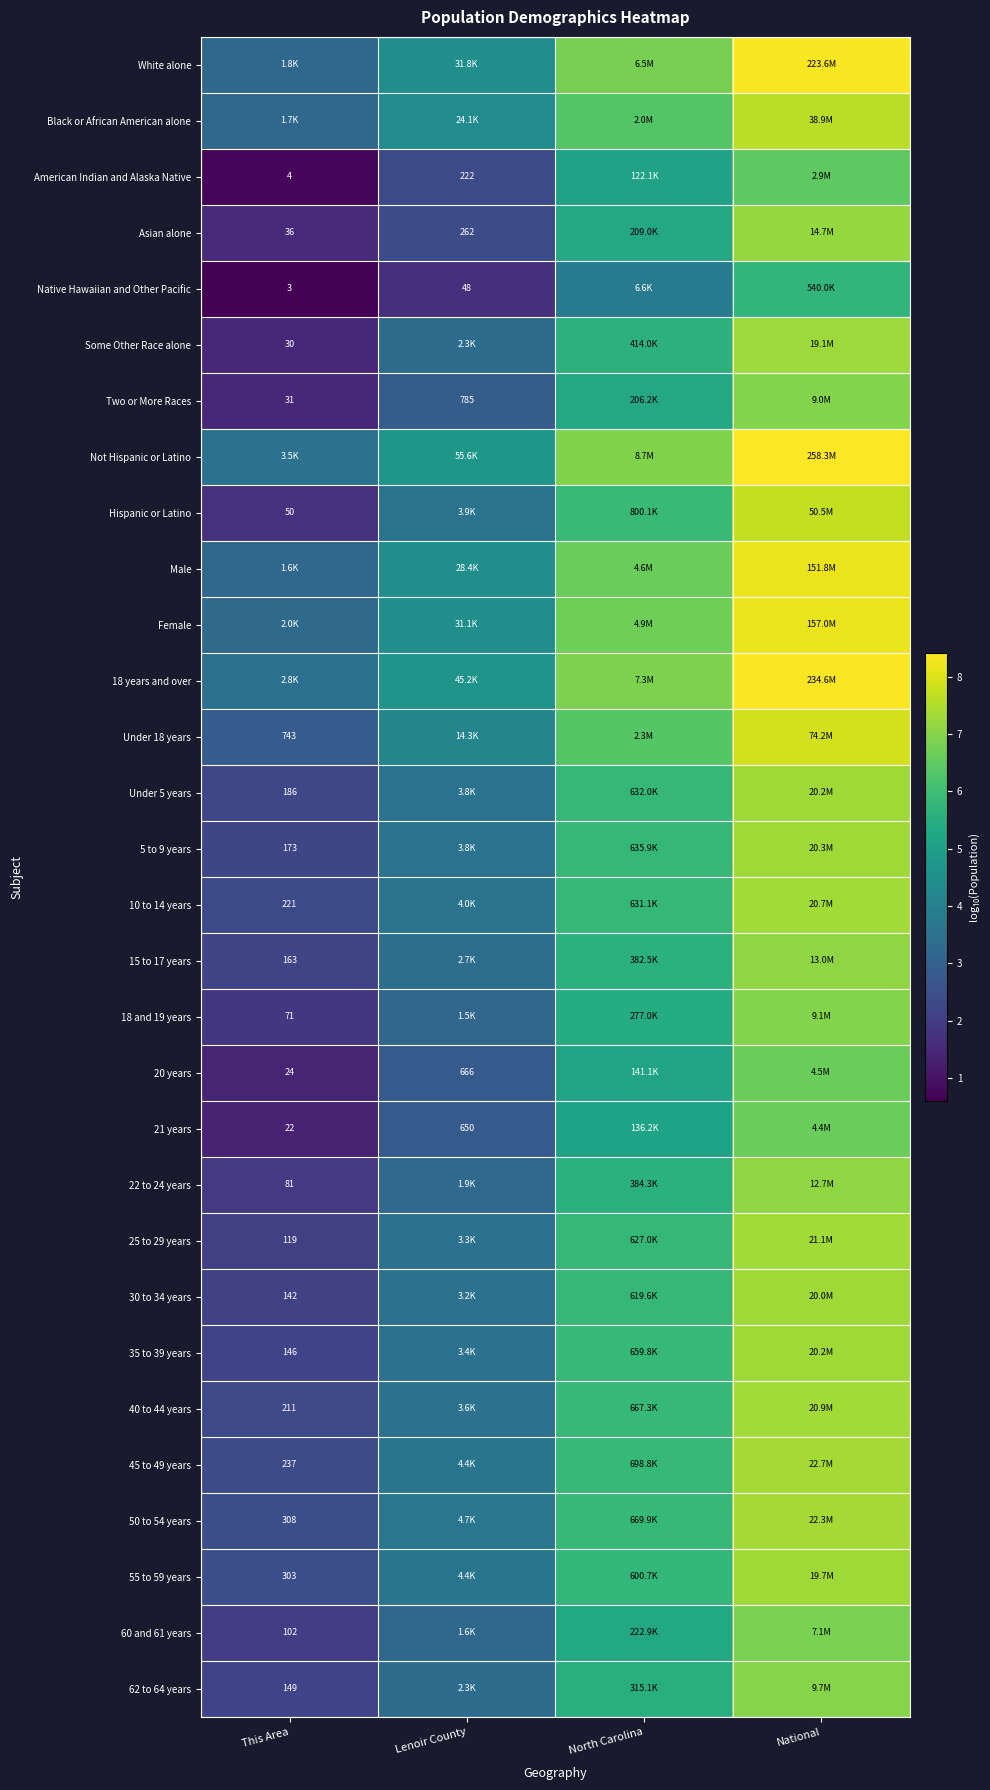

What is the minimum value for Male?

3.2